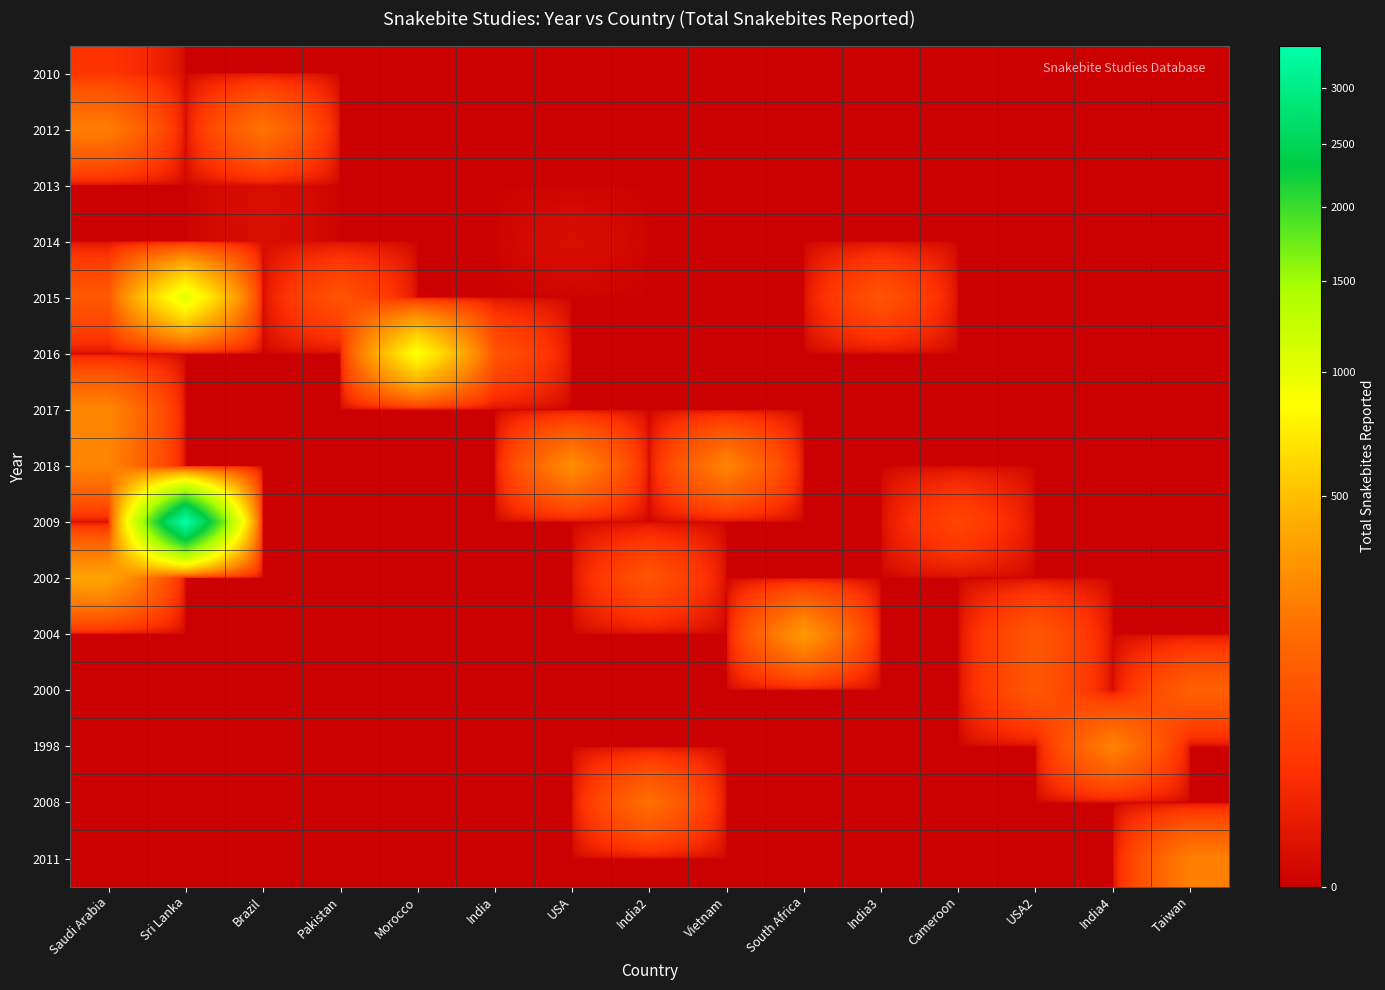

Rank the series at India2 from highest to lowest value.

2008, 2002, 2010, 2012, 2013, 2014, 2015, 2016, 2017, 2018, 2009, 2004, 2000, 1998, 2011